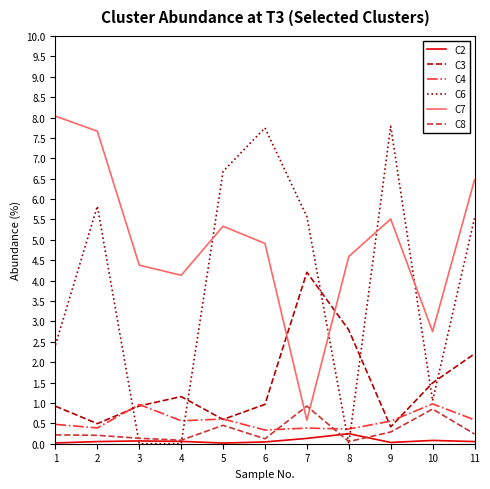

True or false: C6 and C2 intersect in this chart.

True